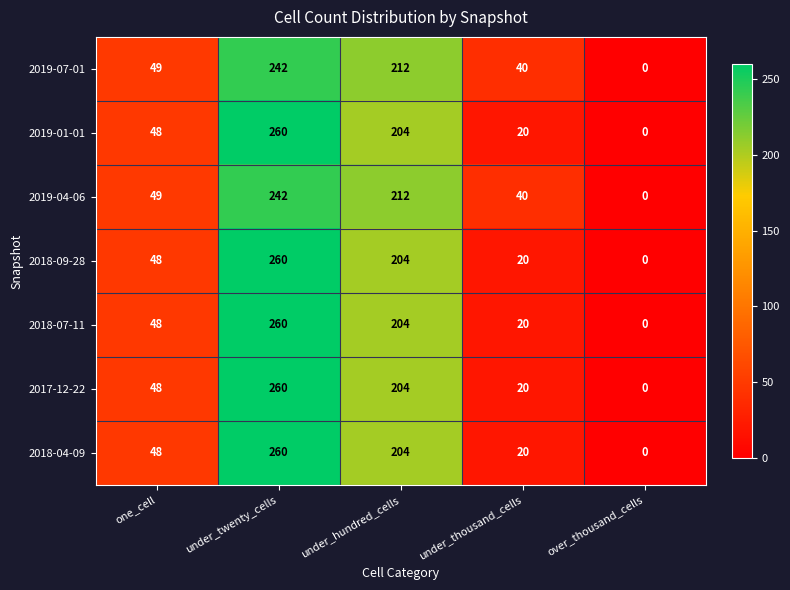

Which label corresponds to the largest value in the chart?

under_twenty_cells